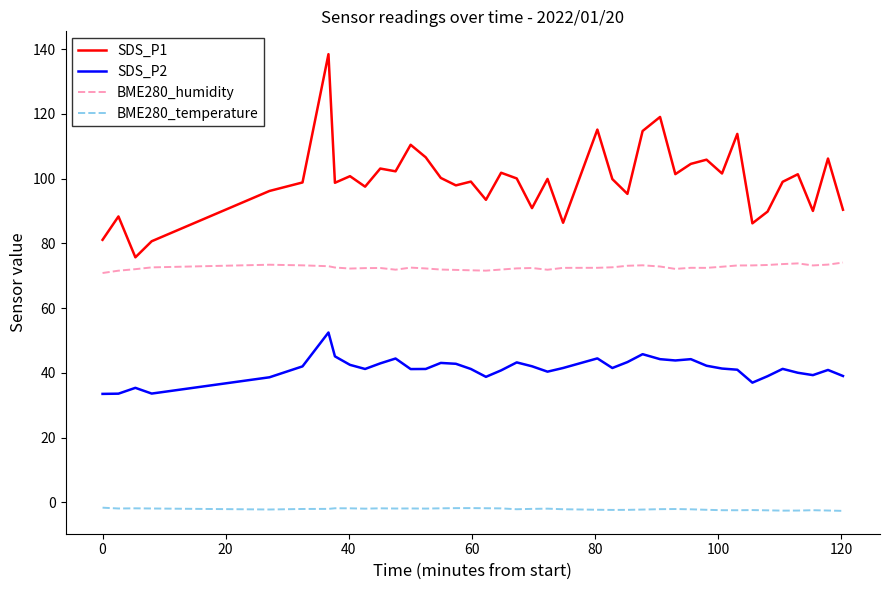

Which series has the largest total across all categories?

SDS_P1